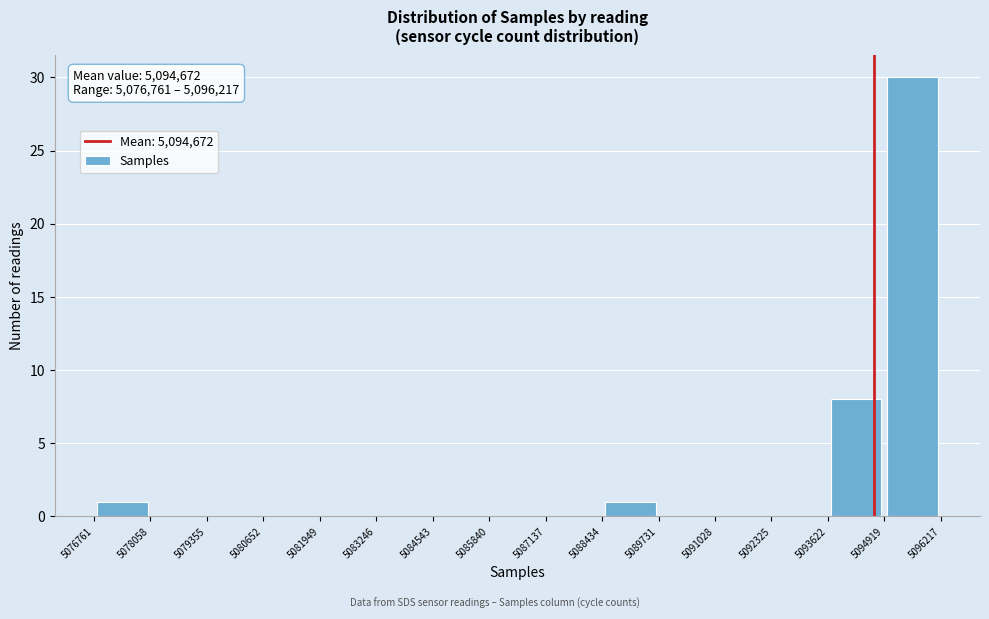

Over which range of the x-axis is the bar tallest?

5094919 to 5096217